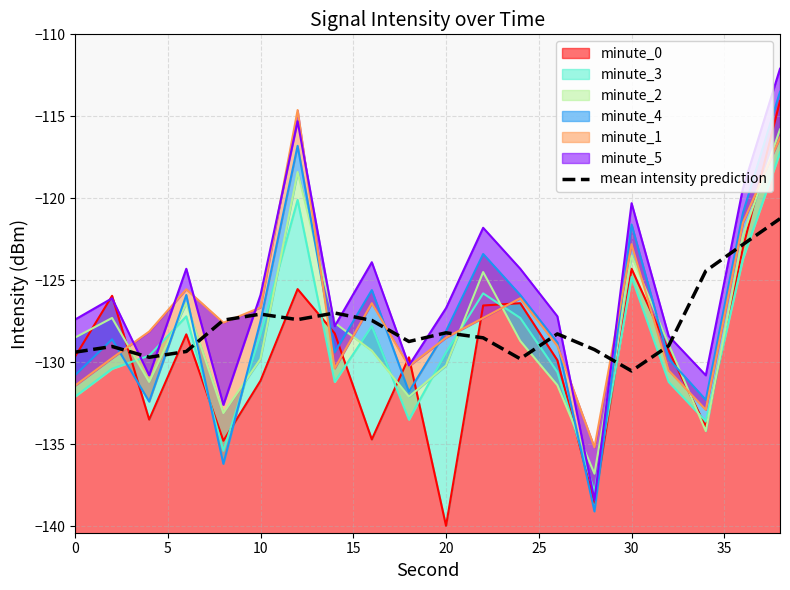

Does the chart have visible grid lines?

Yes